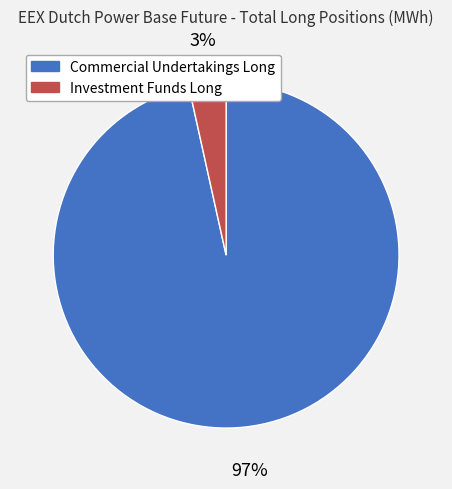

Which category has the smallest portion of the pie?

Investment Funds Long